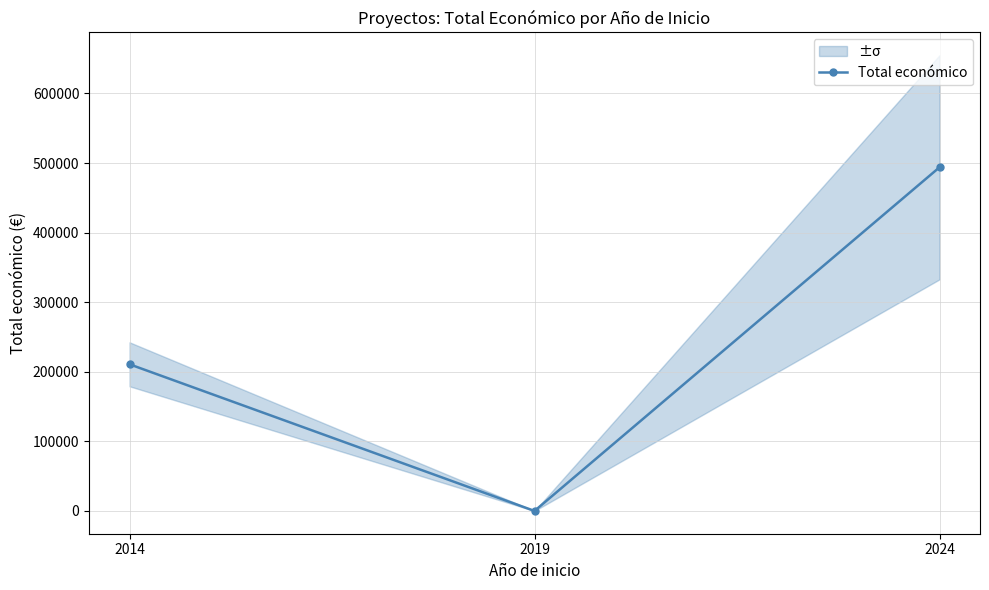

Reading left to right, transcribe all the data shown in this chart.

210755	0	493867